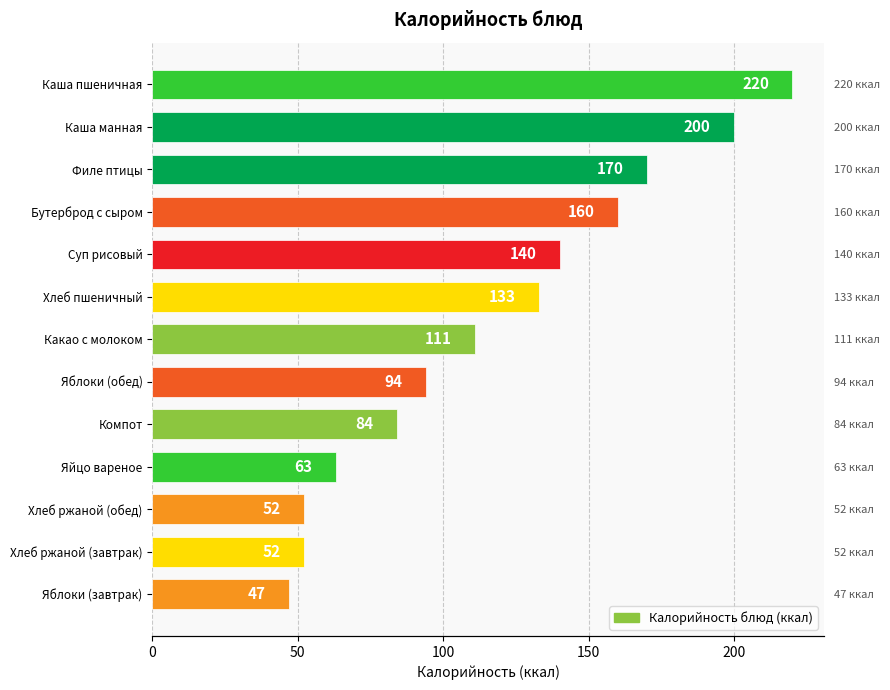

How many bars are there in total?

13